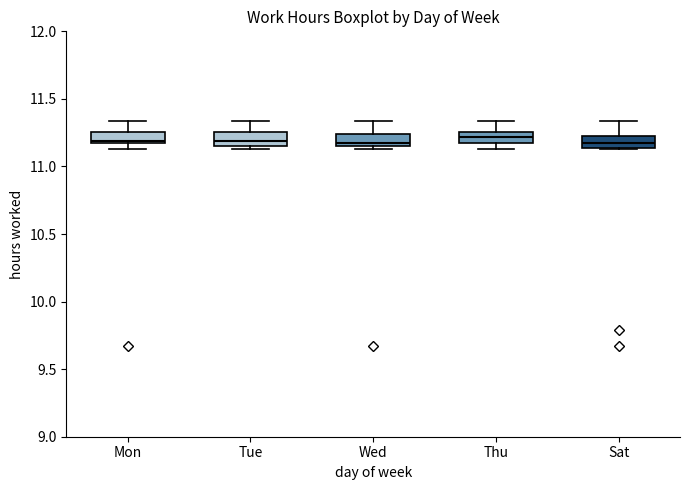

Reading left to right, read every box against the y-axis: the position of its median line, the range the box covers, and the ends of its whiskers. The values are not printed on the chart, so give them approximately, as read against the axis.

Mon: median 11.20, box 11.15 to 11.25, whiskers 11.15 (just below the box's lower edge) to 11.35
Tue: median 11.20, box 11.15 to 11.25, whiskers 11.15 (just below the box's lower edge) to 11.35
Wed: median 11.20, box 11.15 to 11.25, whiskers 11.15 (just below the box's lower edge) to 11.35
Thu: median 11.20, box 11.15 to 11.25, whiskers 11.15 (below the box's lower edge) to 11.35
Sat: median 11.20, box 11.15 to 11.25, whiskers 11.15 to 11.35